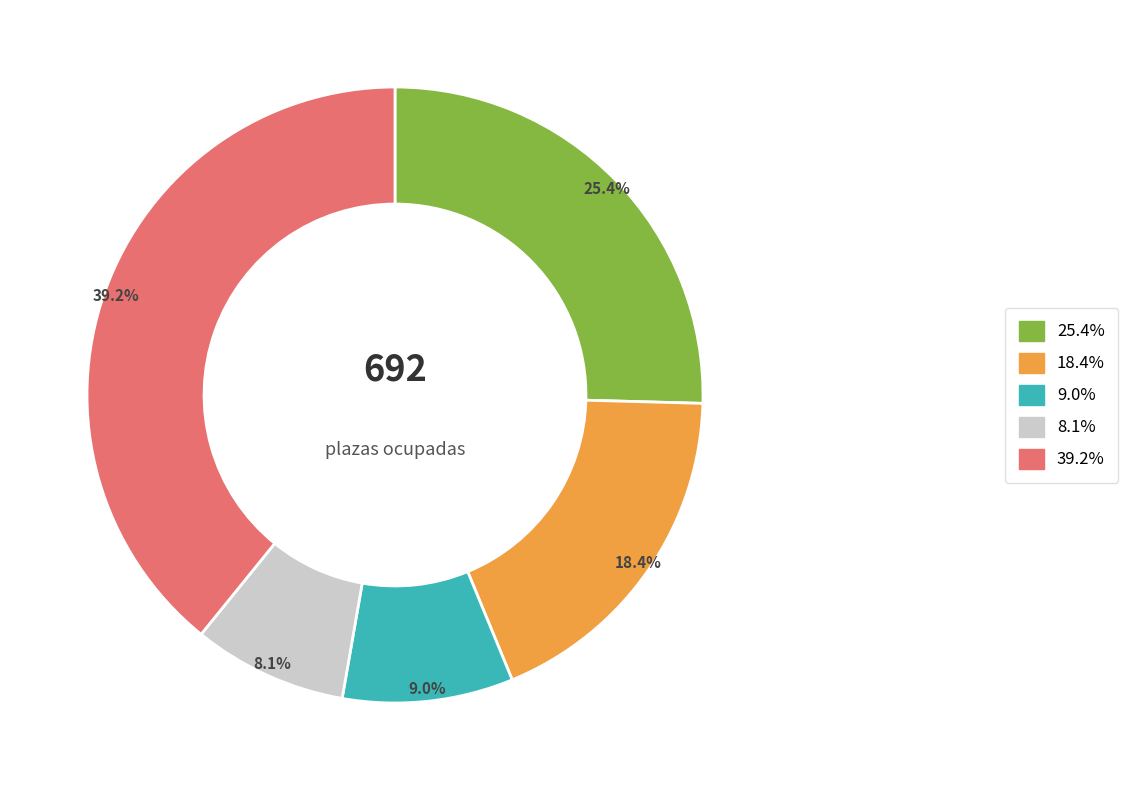

Is there a majority slice in this chart?

No